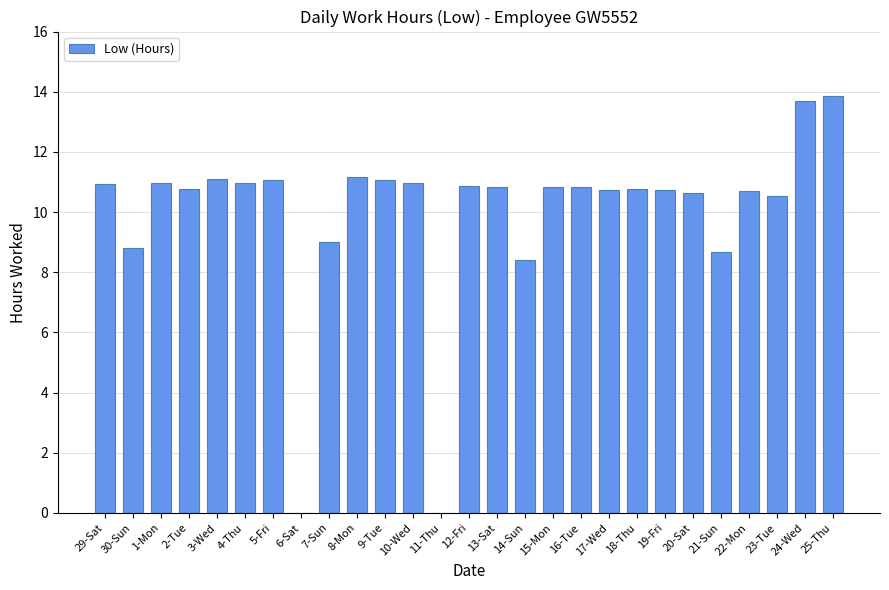

How many data points are above 10?

21